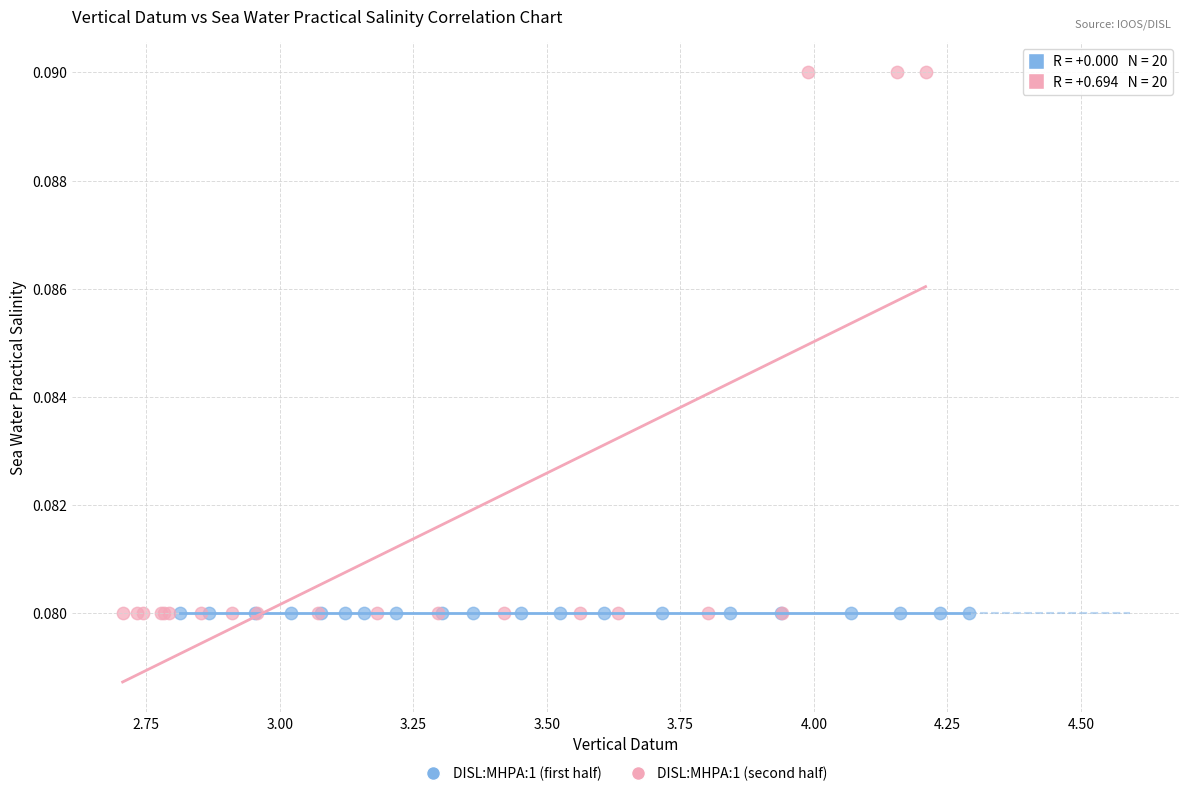

Which series reaches the maximum Y coordinate?

DISL:MHPA:1 (second half)